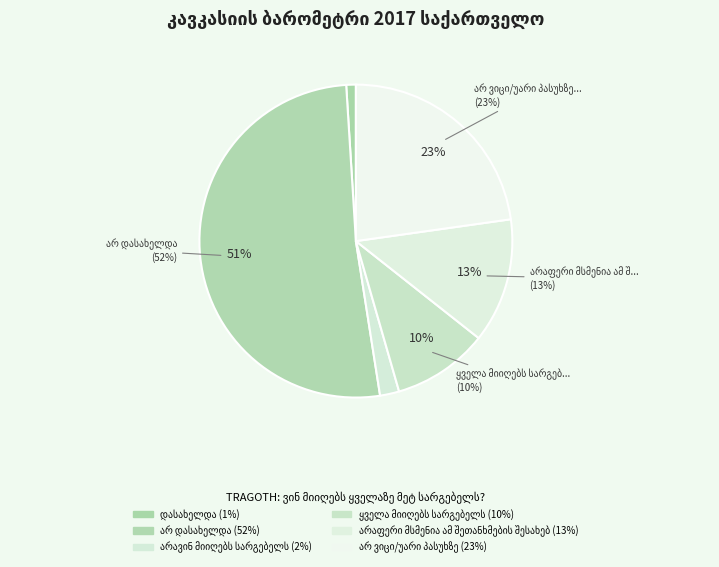

Which slice is the largest?

არ დასახელდა